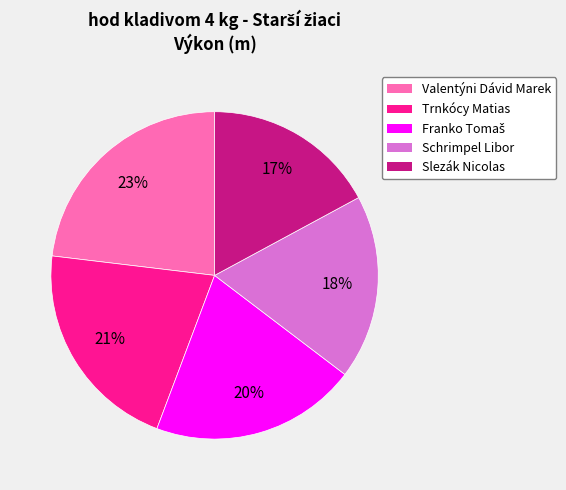

Which has a higher value, Valentýni Dávid Marek or Schrimpel Libor?

Valentýni Dávid Marek